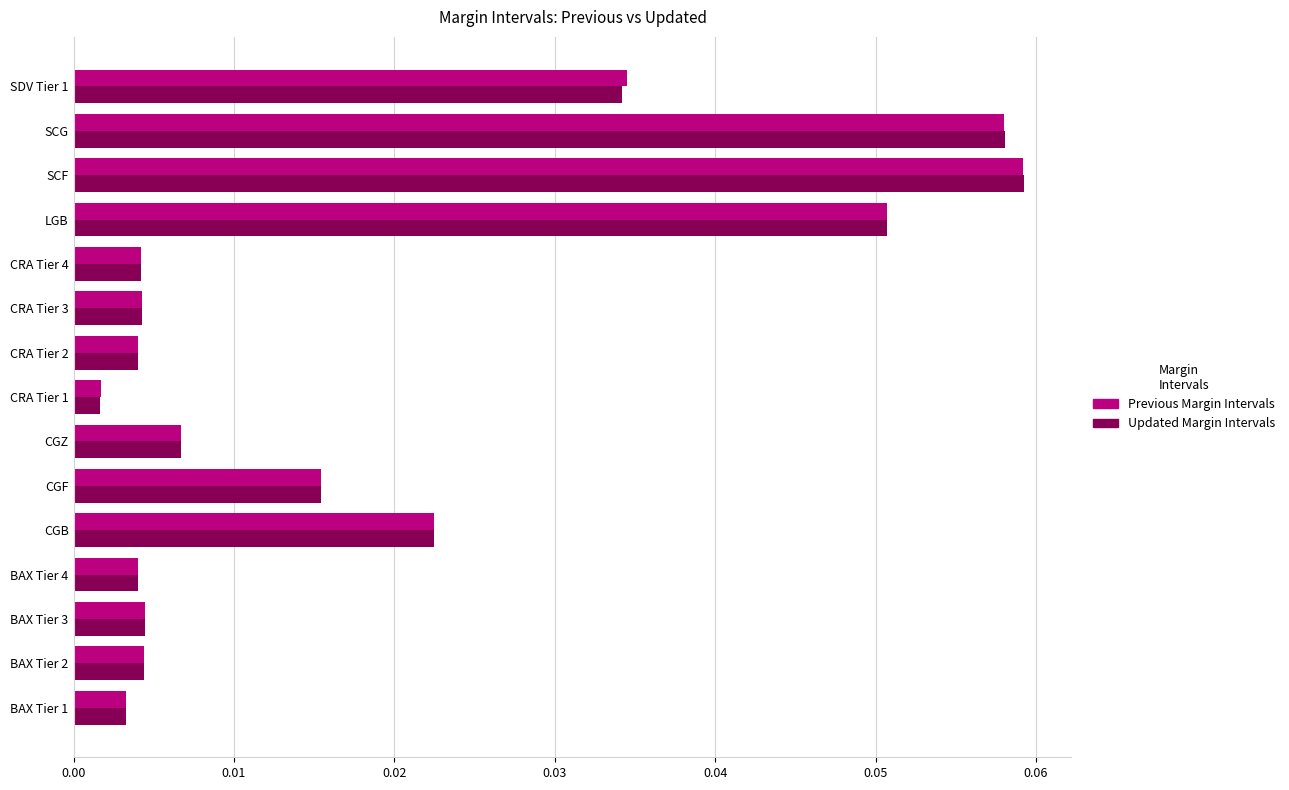

Which series changed the most between LGB and SDV Tier 1?

Updated Margin Intervals